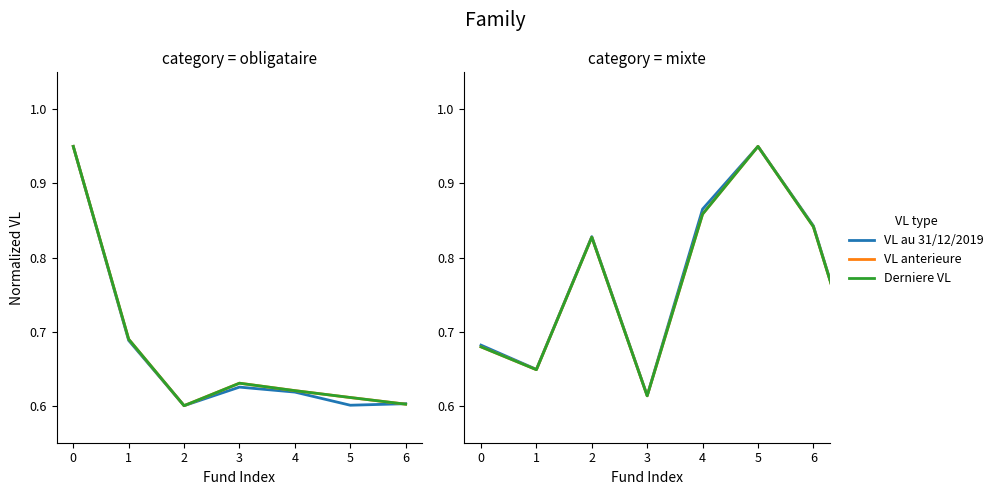

What are all the series names shown in the legend?

VL au 31/12/2019, VL anterieure, Derniere VL